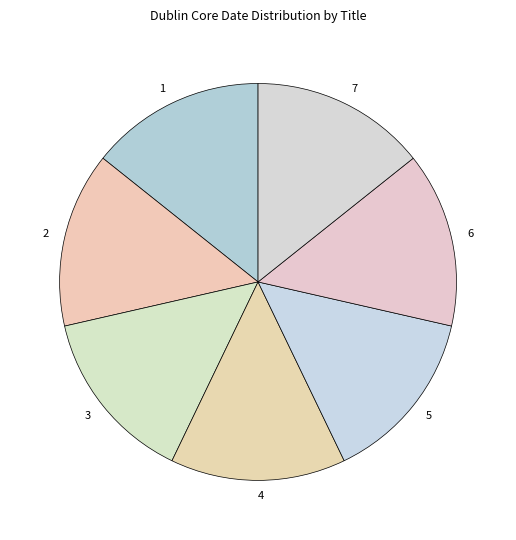

True or false: 2 accounts for 28% of the total.

False